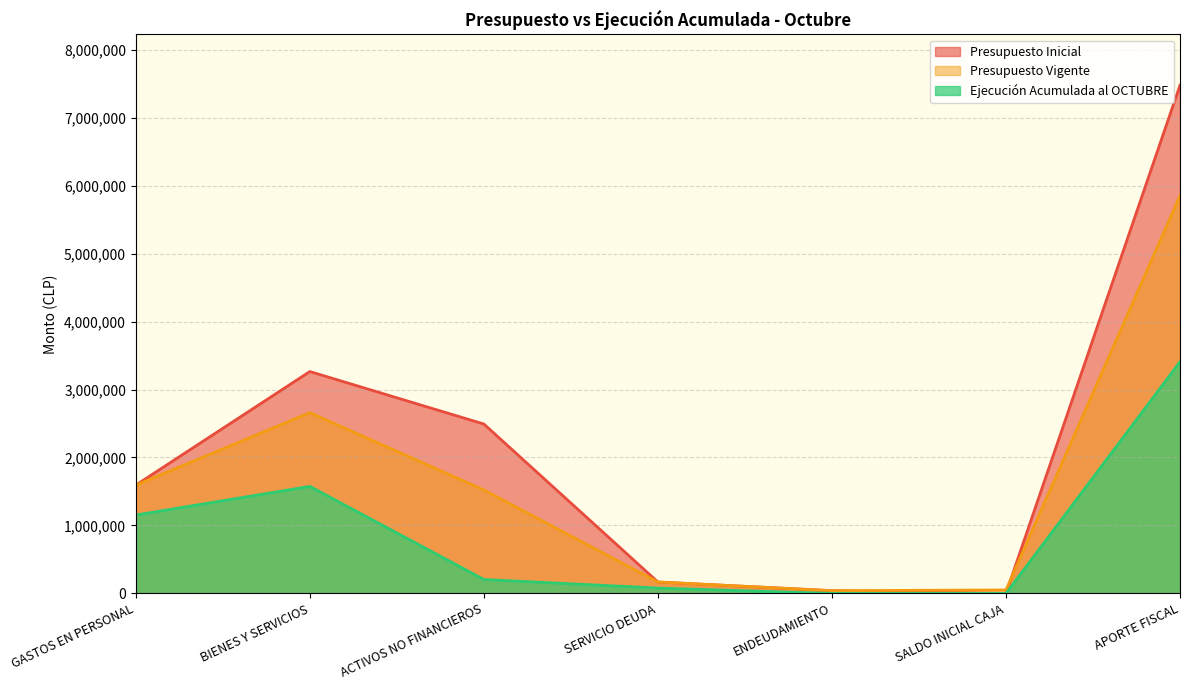

At which category does Presupuesto Vigente reach its first local peak?

BIENES Y SERVICIOS